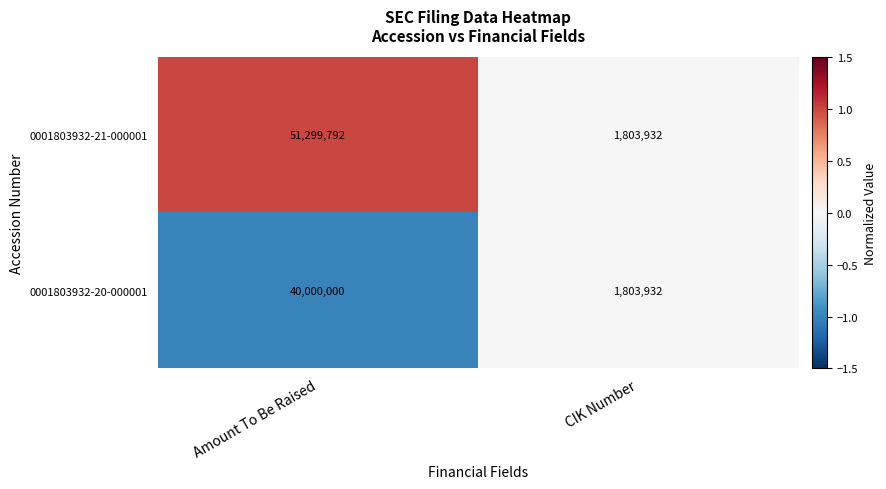

Reading left to right, what are all the values shown in this chart?

0001803932-21-000001: 51299792	1803932
0001803932-20-000001: 40000000	1803932